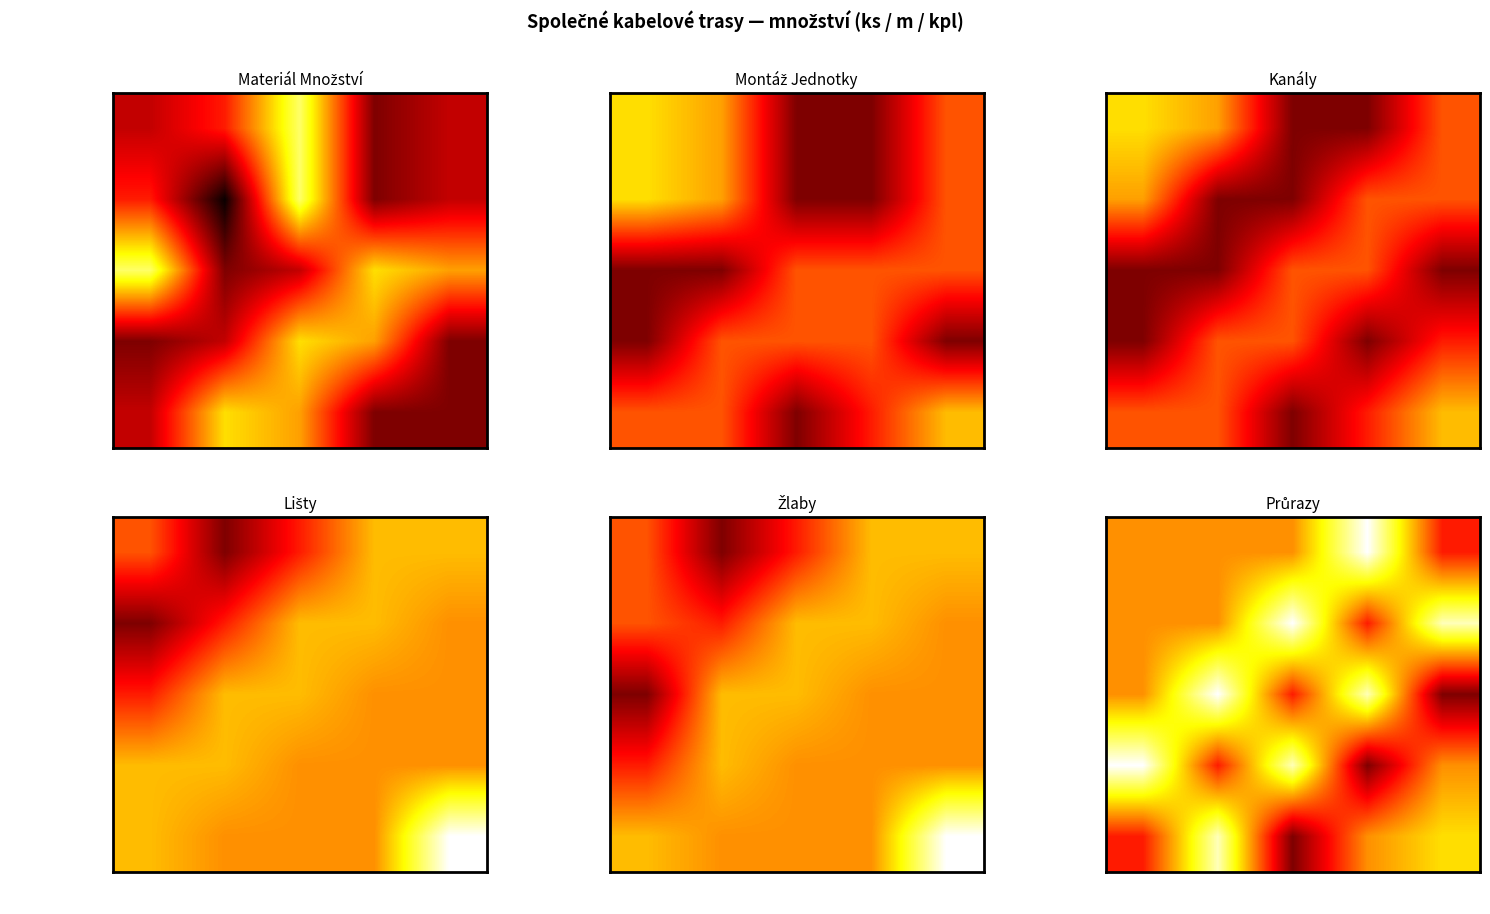

What is the difference between the second highest and second lowest values in the Přepážka 100x40 series?

1.4